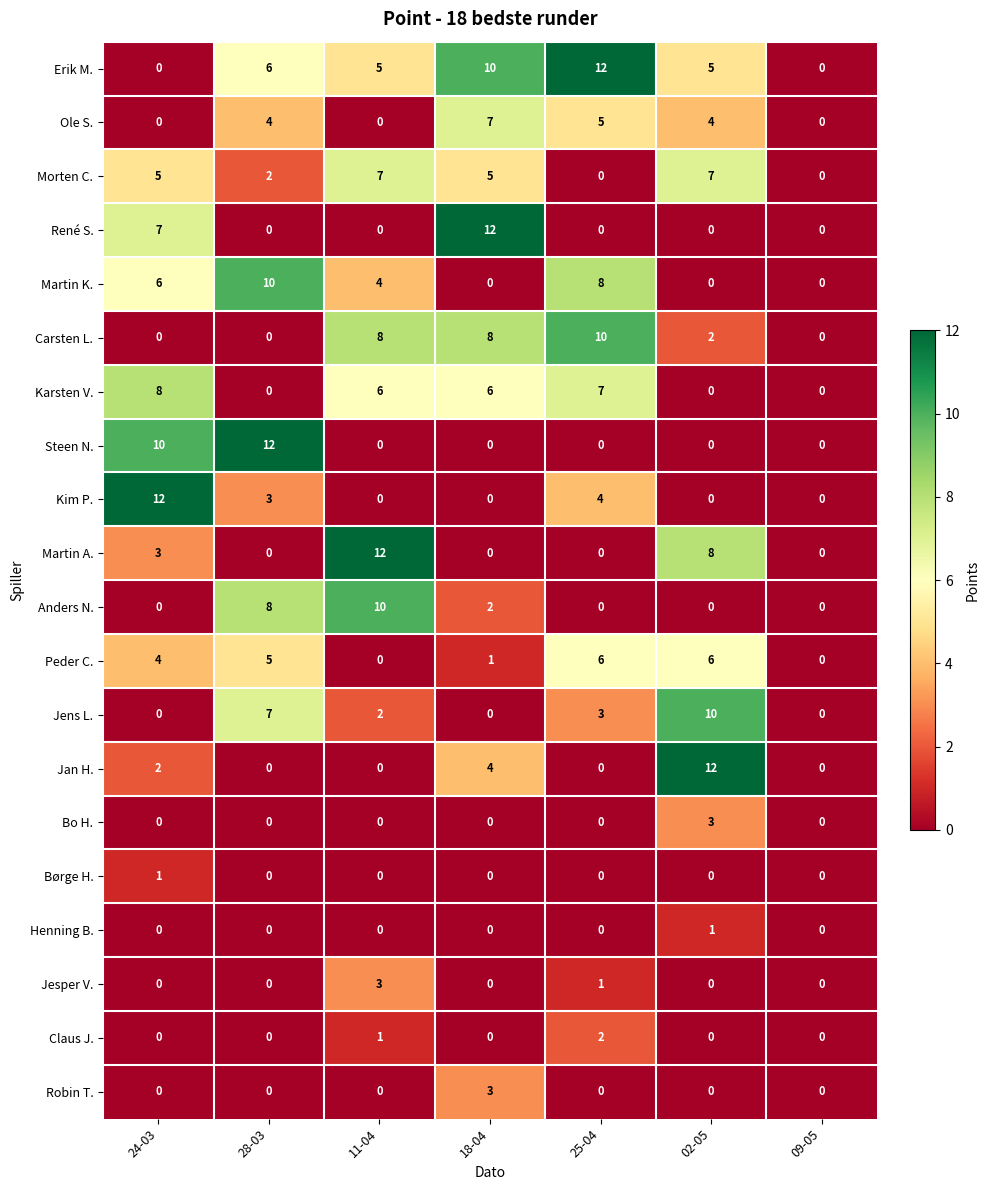

At which label is Erik M. closest to 6?

28-03